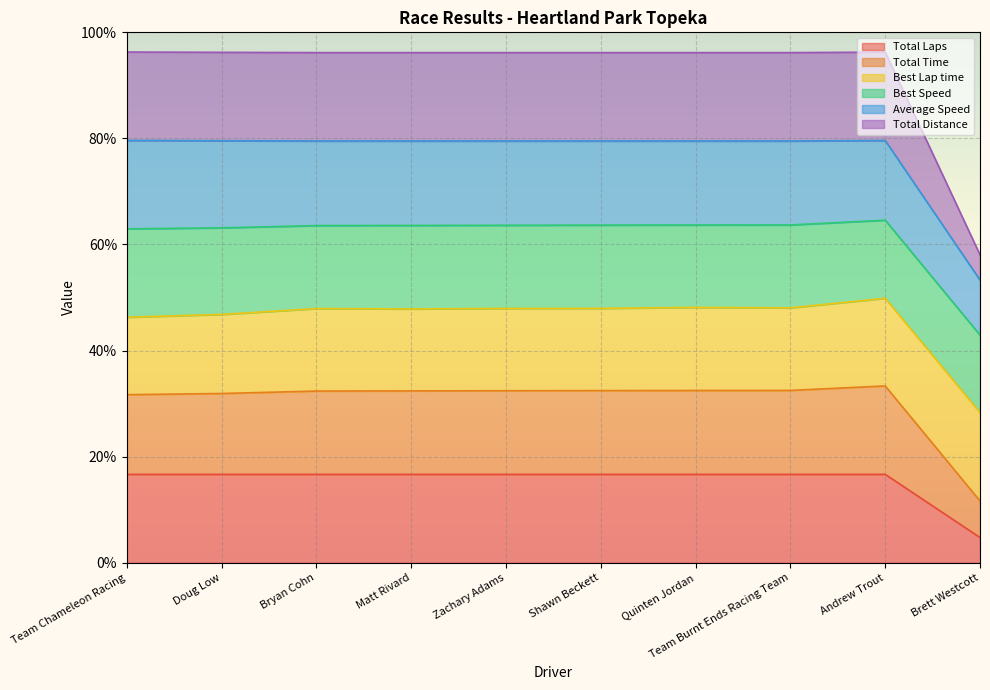

Which series has the largest total across all categories?

Total Distance